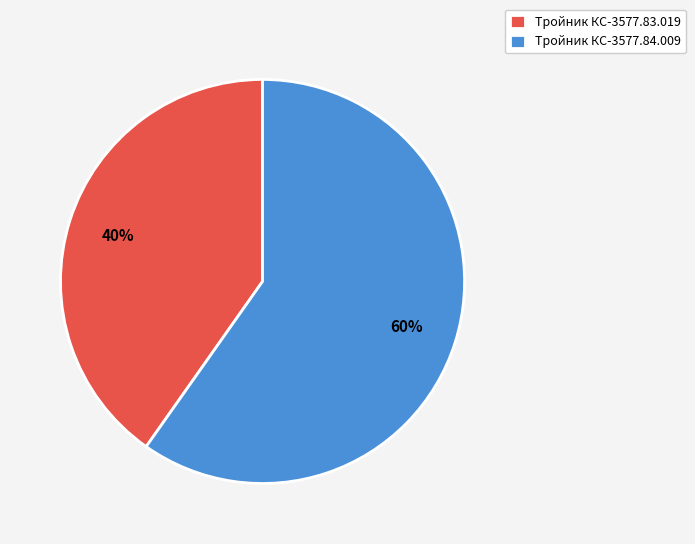

To the nearest percent, what is the combined percentage of Тройник КС-3577.83.019 and Тройник КС-3577.84.009?

100%